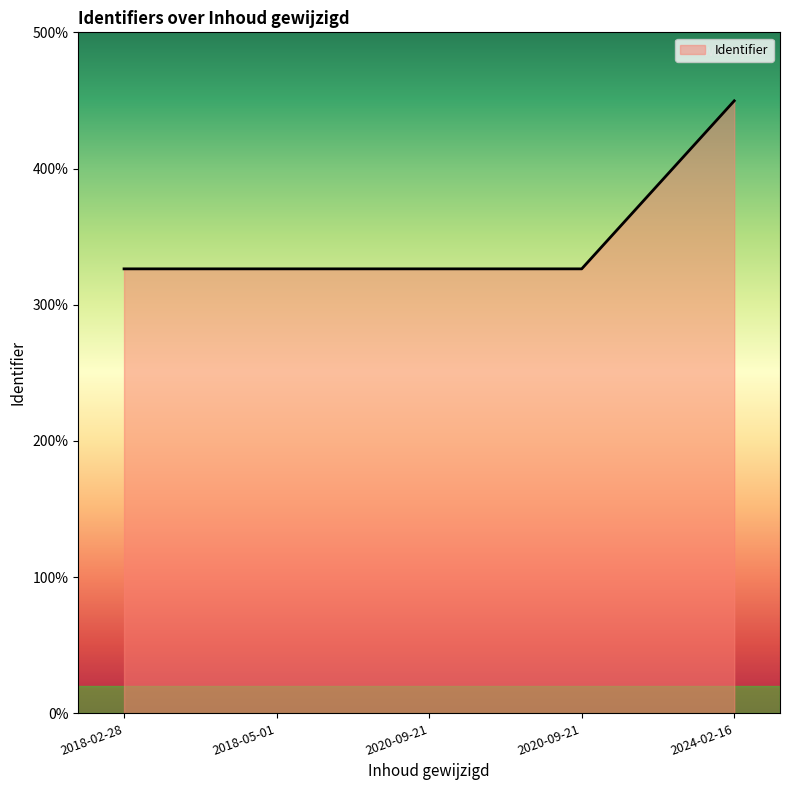

Is this an area chart (filled region under the line)?

Yes